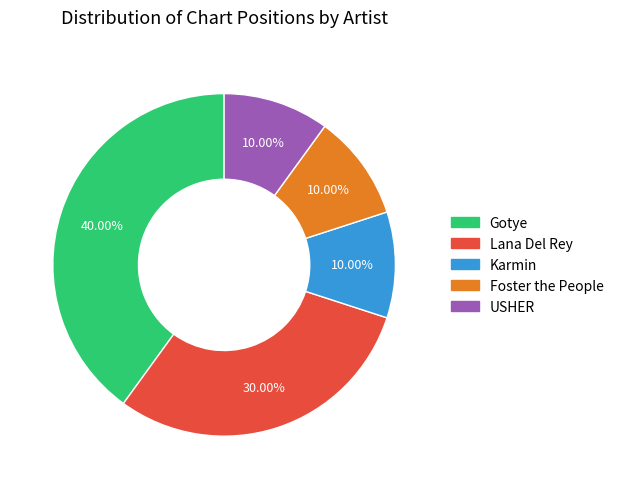

To the nearest percent, what portion does Gotye represent?

40%